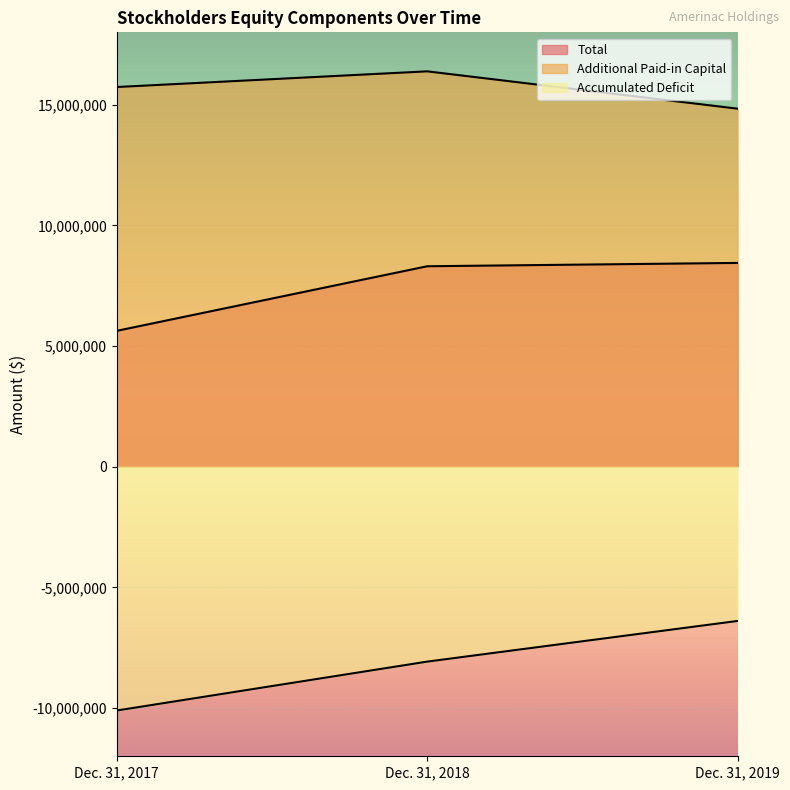

How many categories are shown in the chart?

3